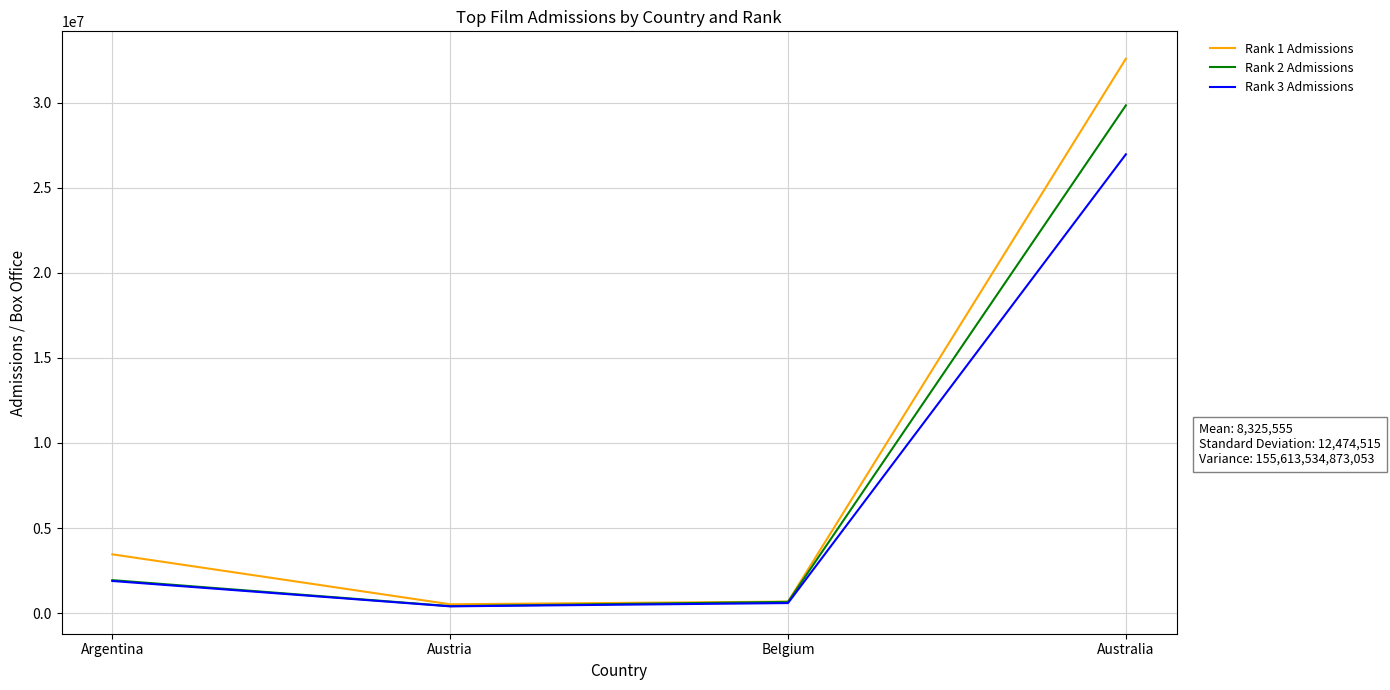

At Australia, list the series in order from largest to smallest.

Rank 1 Admissions, Rank 2 Admissions, Rank 3 Admissions